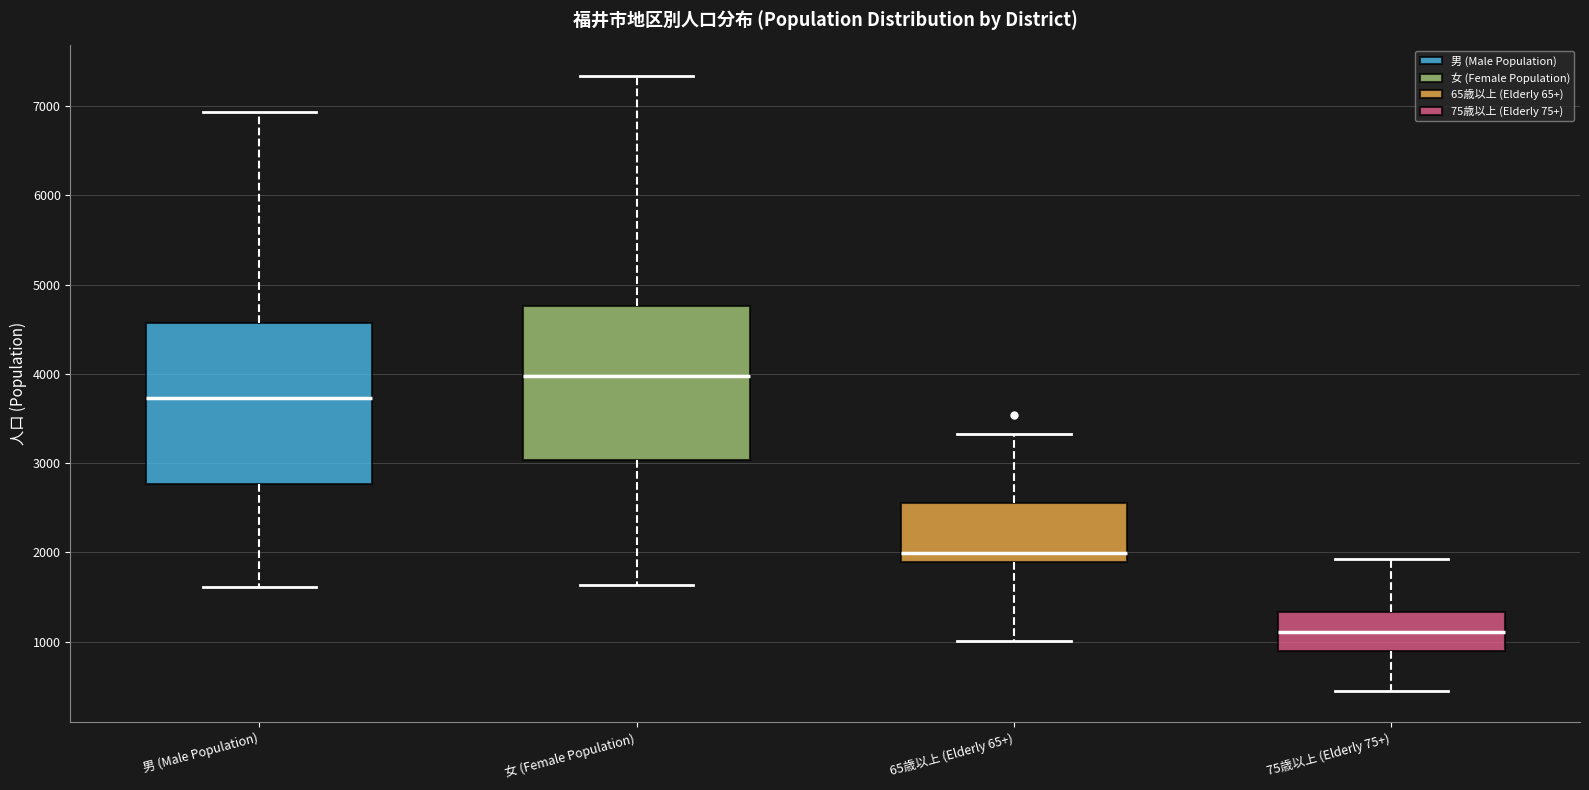

Reading left to right, read every box against the y-axis: the position of its median line, the range the box covers, and the ends of its whiskers. The values are not printed on the chart, so give them approximately, as read against the axis.

男 (Male Population): median 3700, box 2800 to 4600, whiskers 1600 to 6900
女 (Female Population): median 4000, box 3000 to 4800, whiskers 1600 to 7300
65歳以上 (Elderly 65+): median 2000, box 1900 to 2600, whiskers 1000 to 3300
75歳以上 (Elderly 75+): median 1100, box 900 to 1300, whiskers 400 to 1900